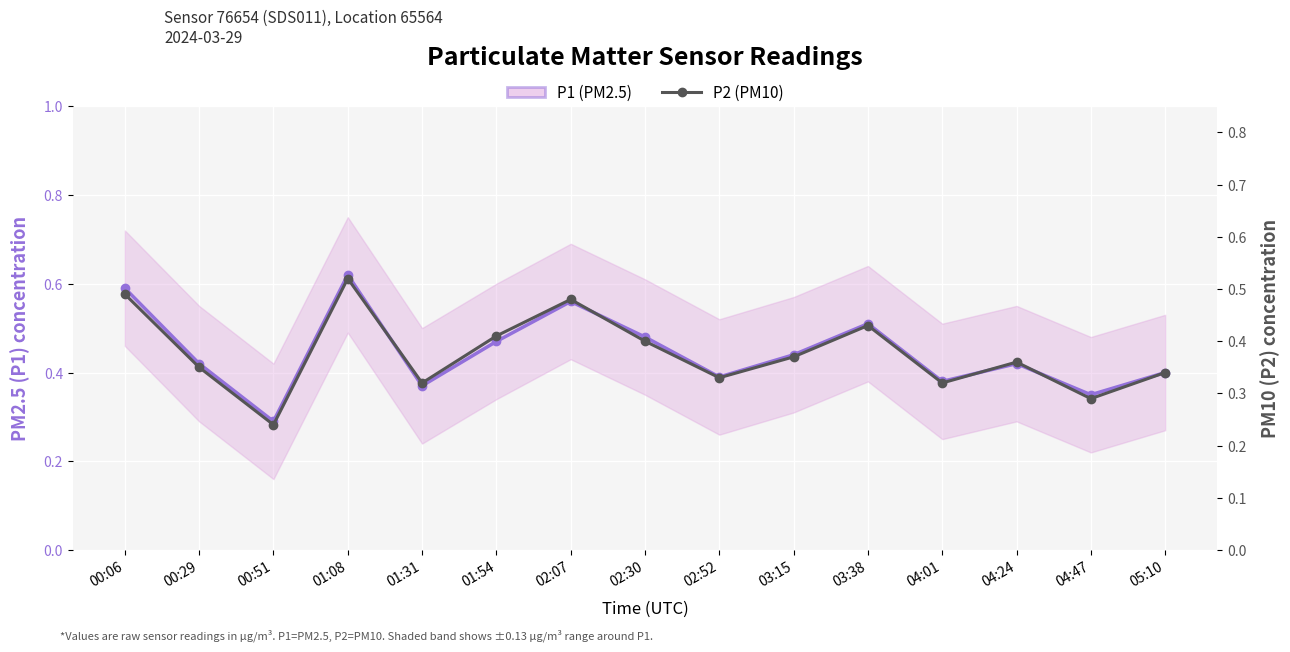

What is the average value of the P1 (PM2.5) series?

0.4